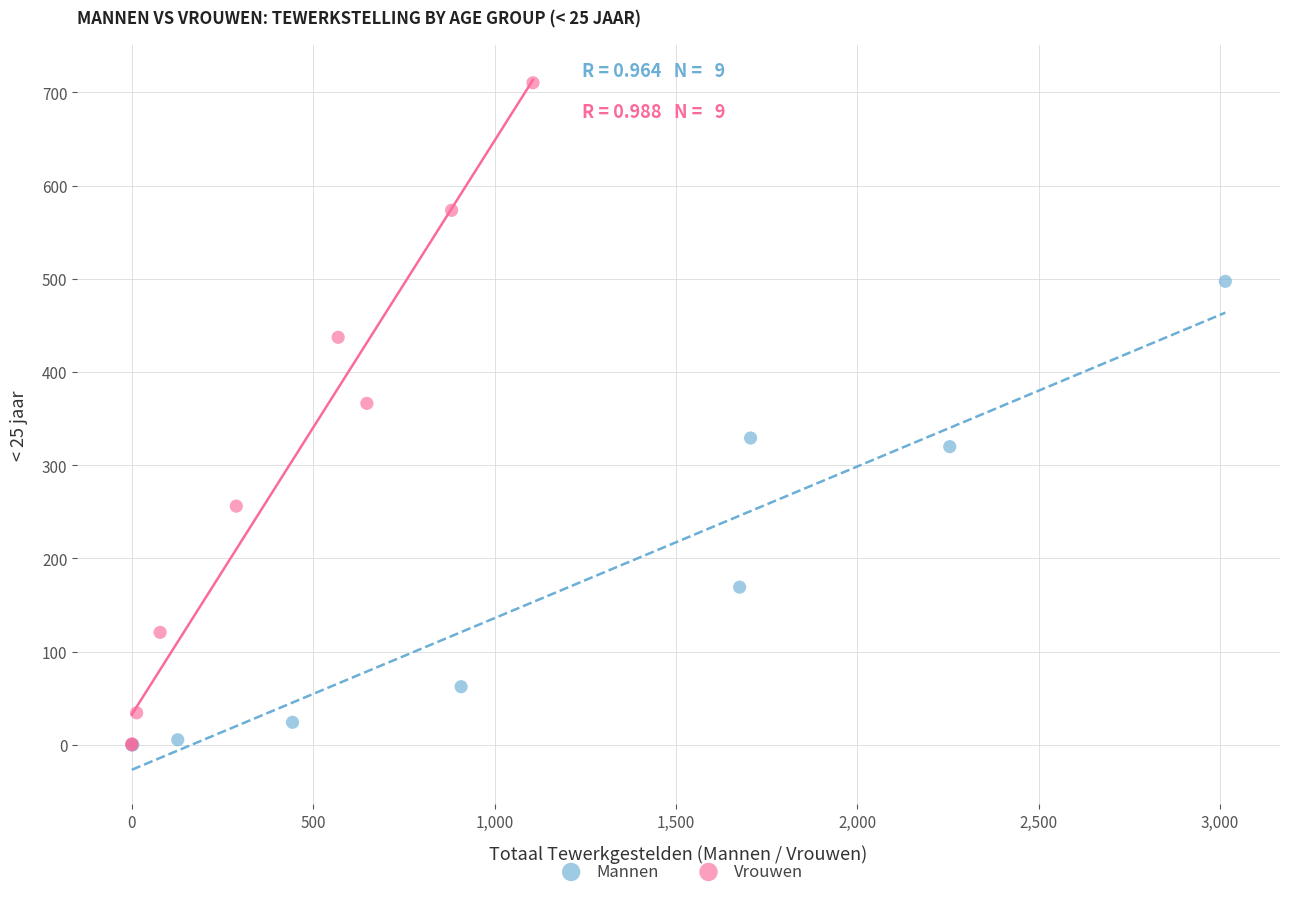

Which series contains the highest Y value?

Vrouwen